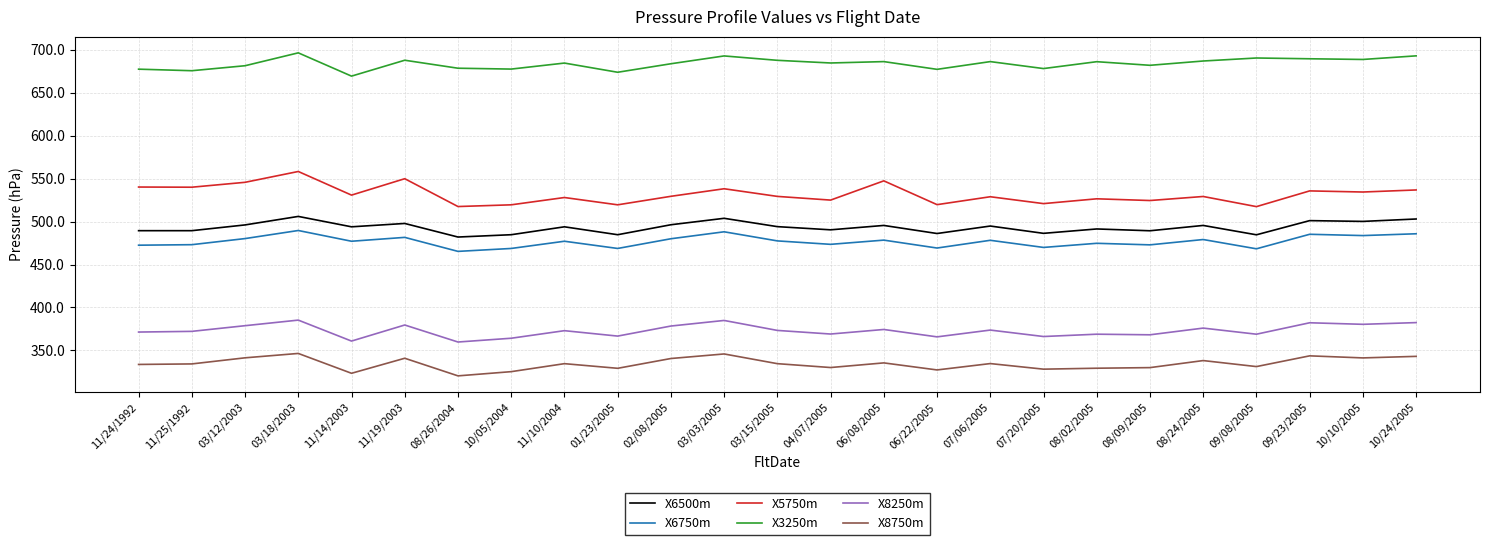

What is the average value of the X6750m series?

476.7